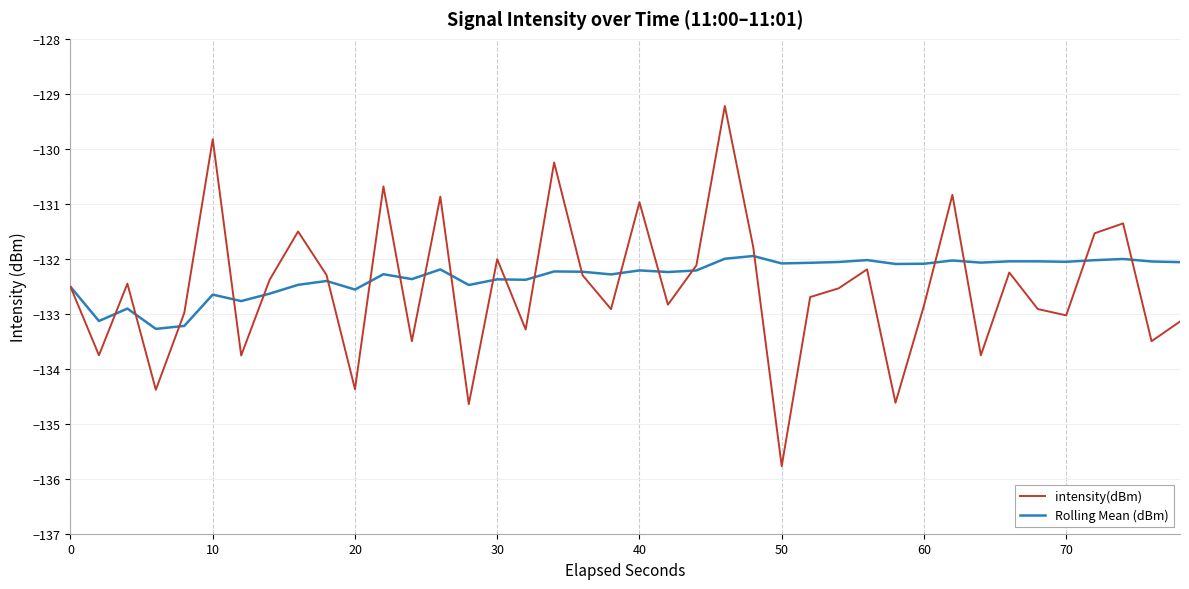

What is the highest value of the intensity(dBm) series?

-129.2